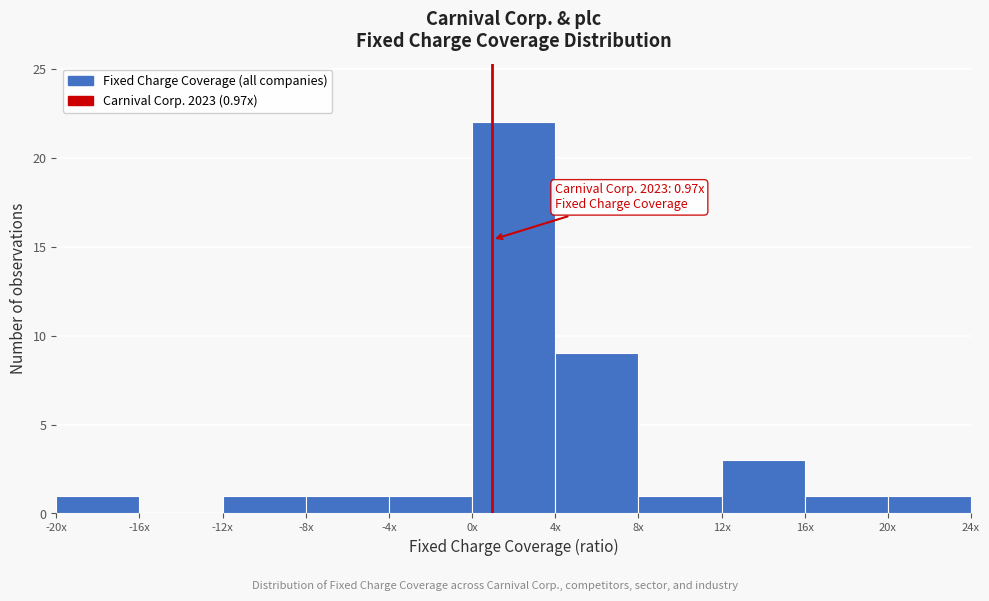

Reading right to left, extract all data points from this chart.

20x=1	16x=1	12x=3	8x=1	4x=9	0x=22	-4x=1	-8x=1	-12x=1	-16x=0	-20x=1